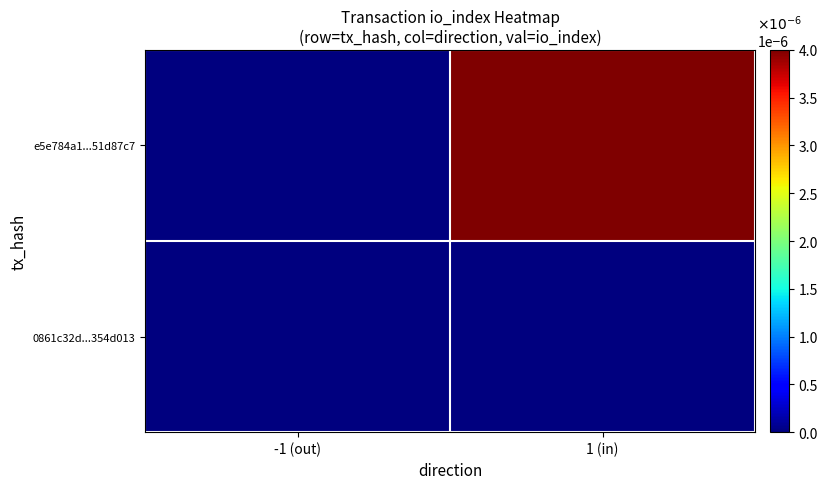

Rank the series at -1 (out) from highest to lowest value.

e5e784a1...51d87c7, 0861c32d...354d013